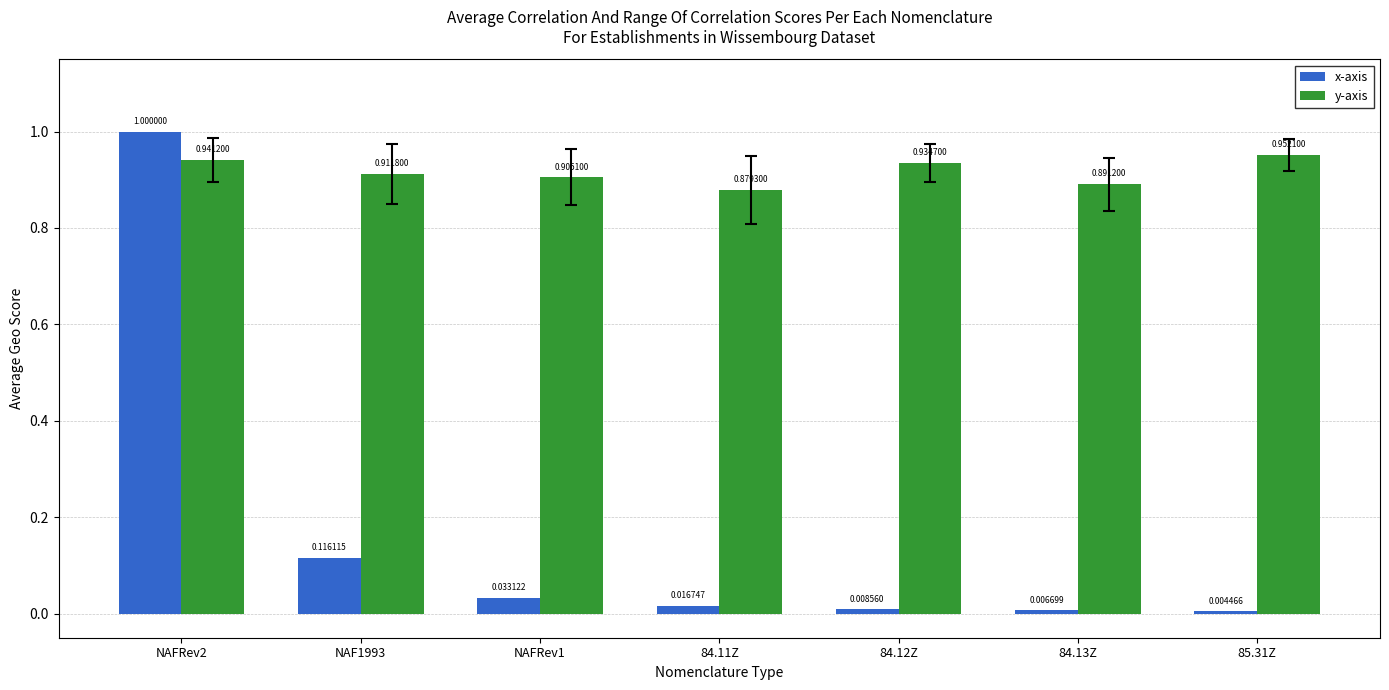

At which category does the chart reach its minimum across all series?

85.31Z